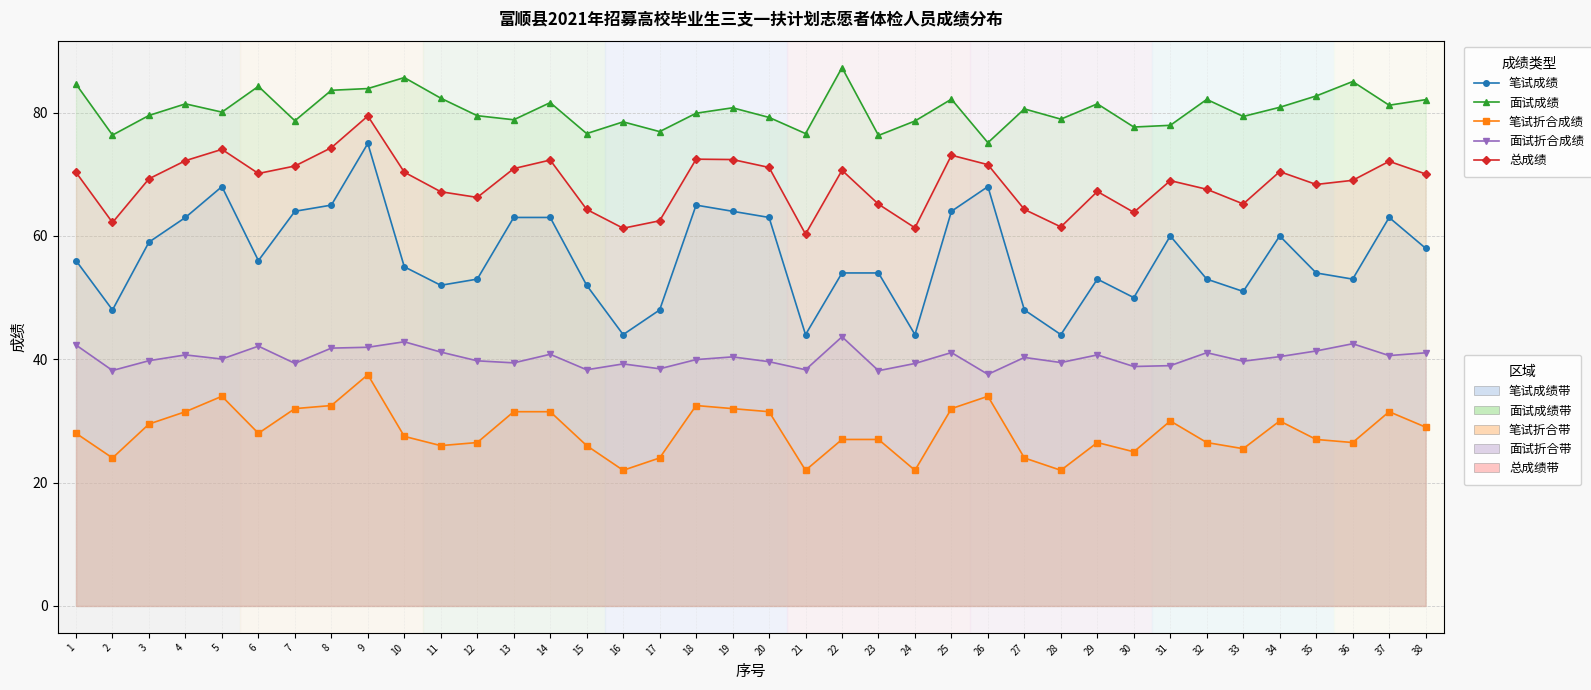

How many interior local valleys does the 面试折合成绩 series have?

13